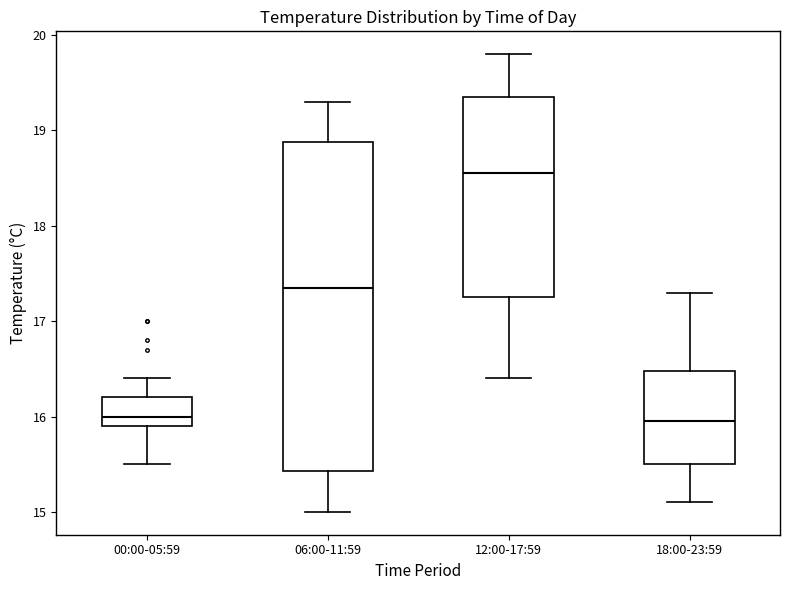

Reading left to right, transcribe this box plot: for each box, give where its median line is, the range the box spans, and where its two whiskers end, as read against the y-axis. The values are not printed on the chart, so give them approximately, as read against the axis.

00:00-05:59: median 16.0, box 15.9 to 16.2, whiskers 15.5 to 16.4
06:00-11:59: median 17.4, box 15.4 to 18.9, whiskers 15.0 to 19.3
12:00-17:59: median 18.6, box 17.3 to 19.4, whiskers 16.4 to 19.8
18:00-23:59: median 16.0, box 15.5 to 16.5, whiskers 15.1 to 17.3